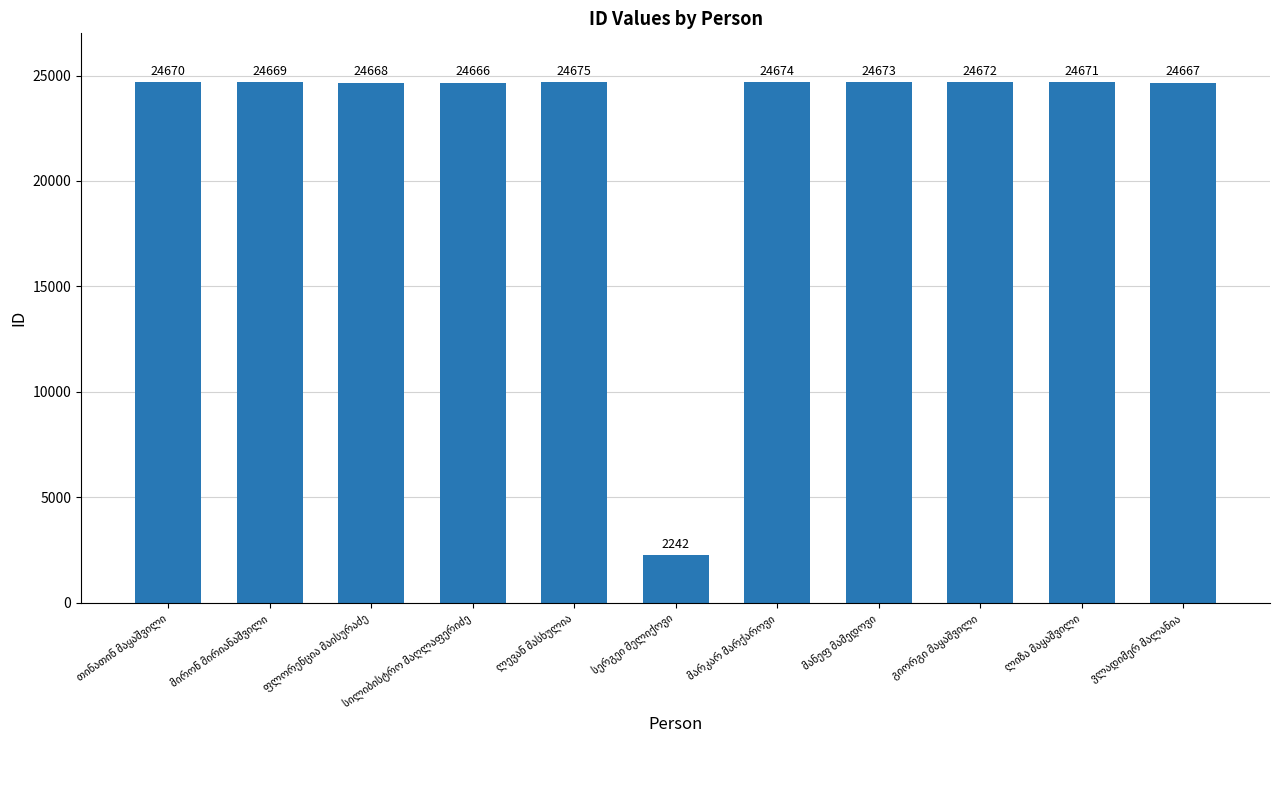

What is the smallest value displayed?

2242